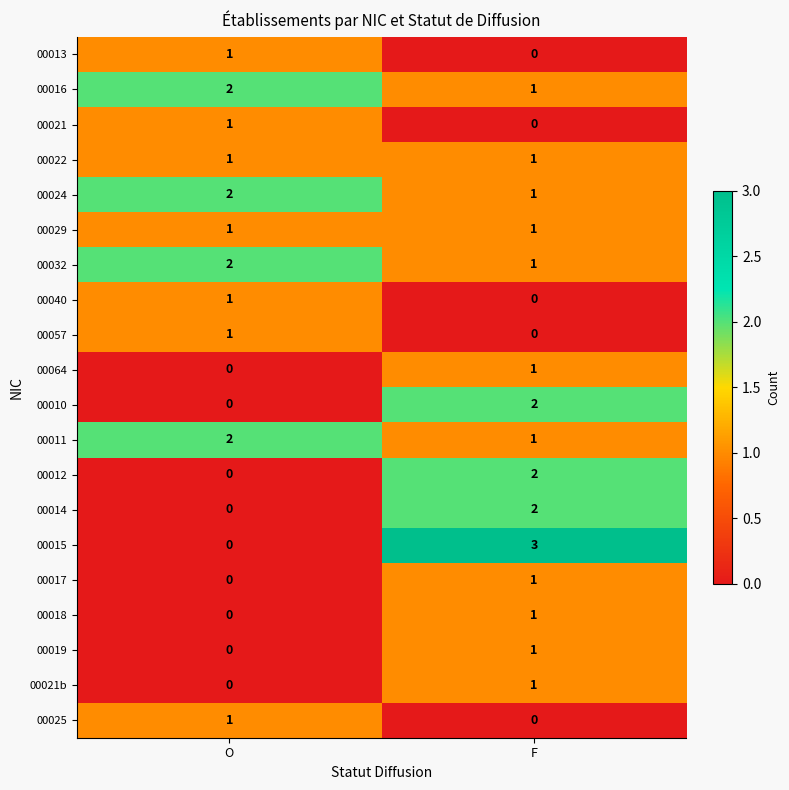

How many series are shown in this chart?

20